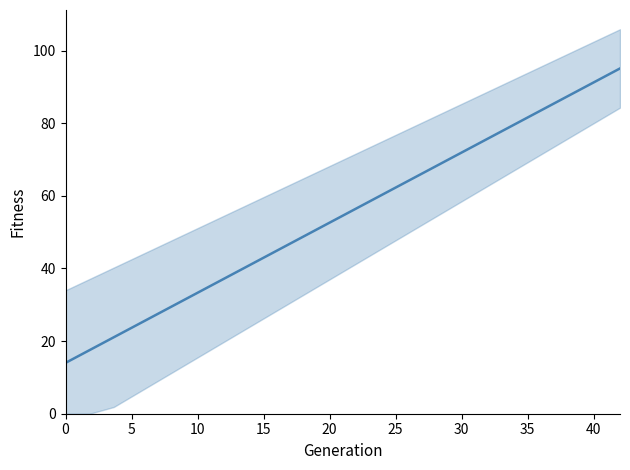

Is it true that the value at 19 is 135.1?

False